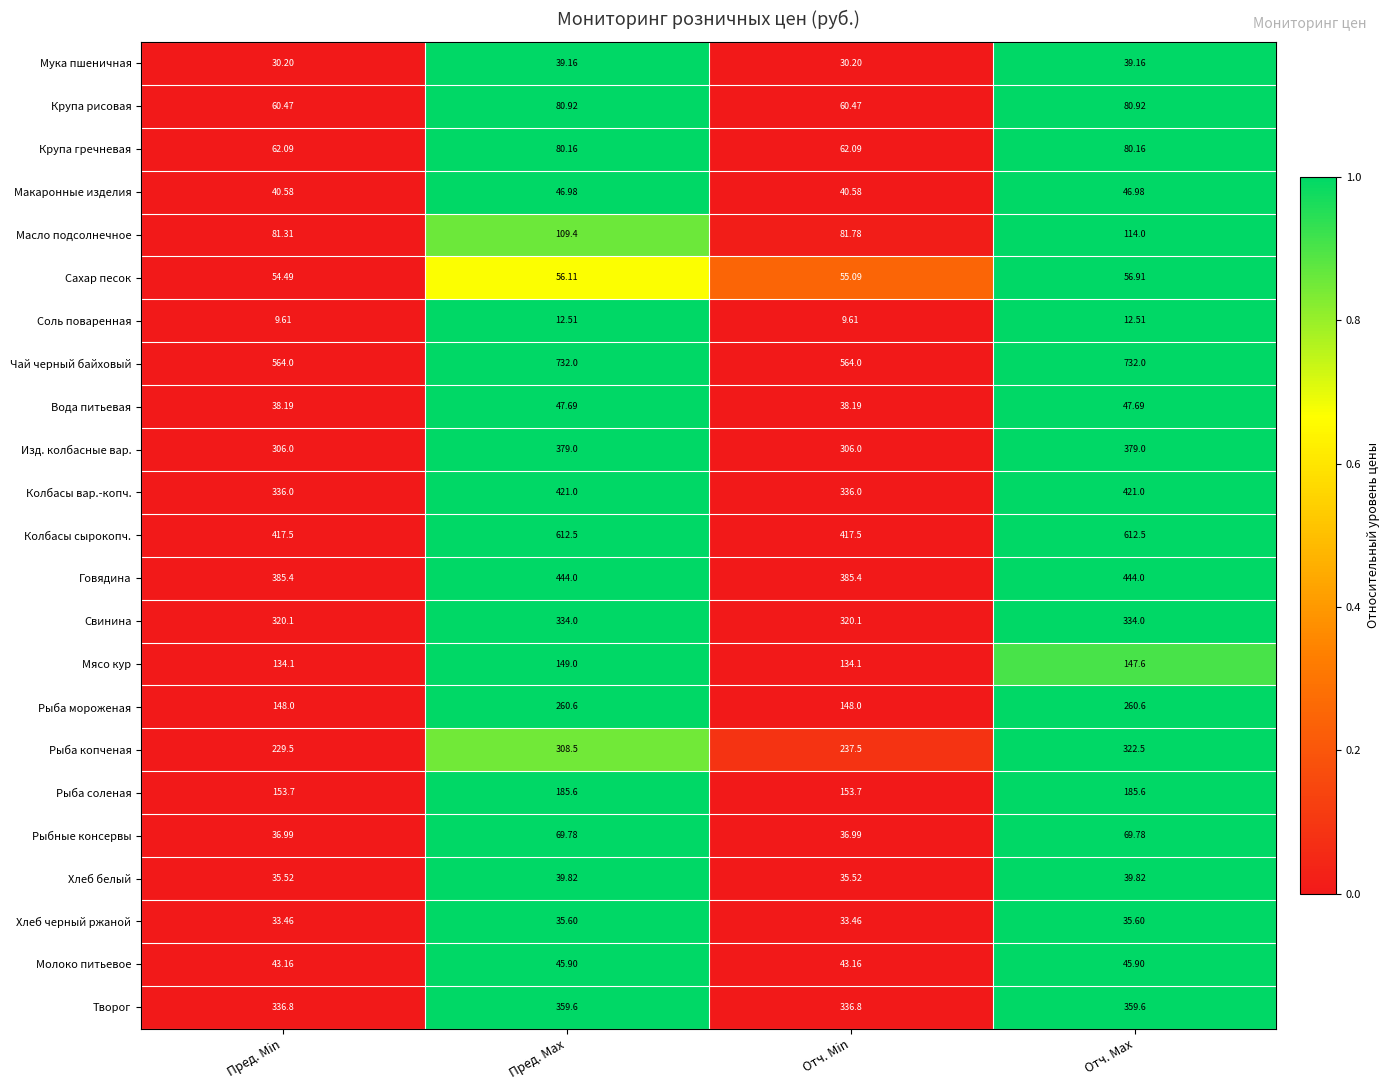

At Пред. Min, list the series in order from smallest to largest.

Соль поваренная, Мука пшеничная, Хлеб черный ржаной, Хлеб белый, Рыбные консервы, Вода питьевая, Макаронные изделия, Молоко питьевое, Сахар песок, Крупа рисовая, Крупа гречневая, Масло подсолнечное, Мясо кур, Рыба мороженая, Рыба соленая, Рыба копченая, Изд. колбасные вар., Свинина, Колбасы вар.-копч., Творог, Говядина, Колбасы сырокопч., Чай черный байховый